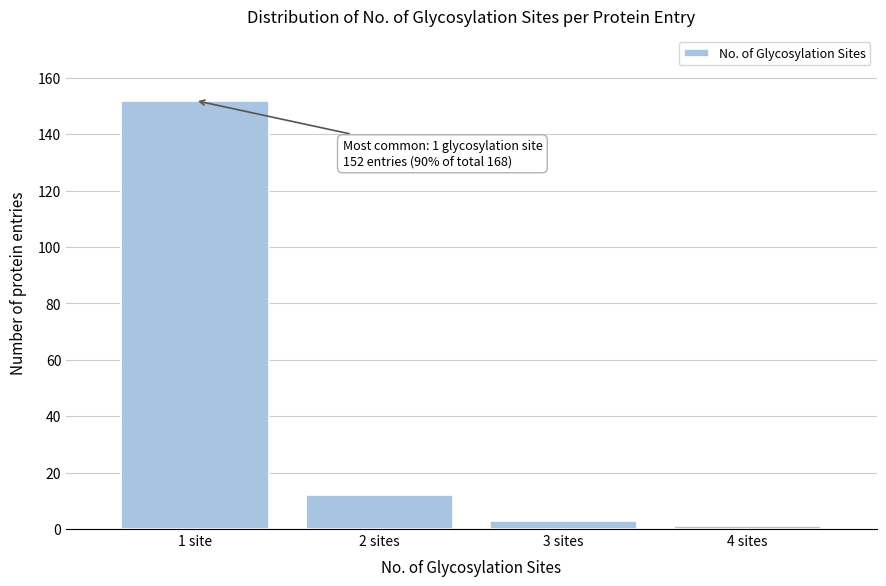

Reading right to left, list all the values displayed in this chart.

4 sites=1	3 sites=3	2 sites=12	1 site=152